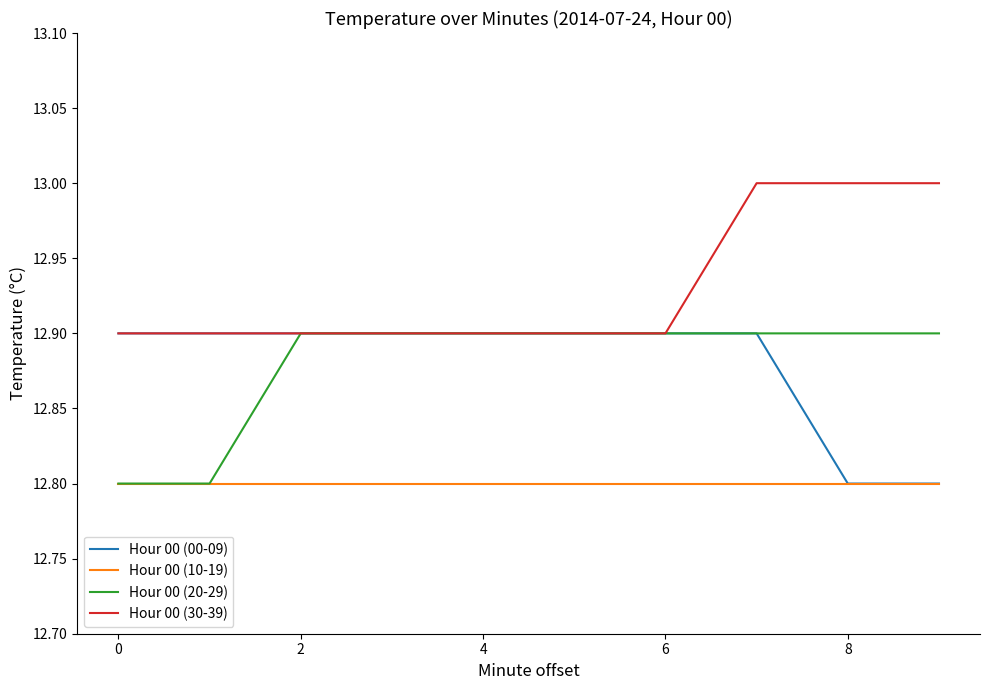

What is the maximum value for Hour 00 (00-09)?

12.9